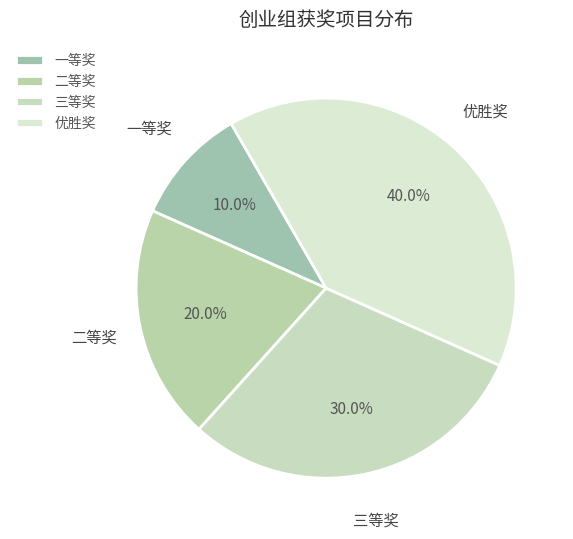

To the nearest percent, what is the difference between the largest and smallest slice percentages?

30%